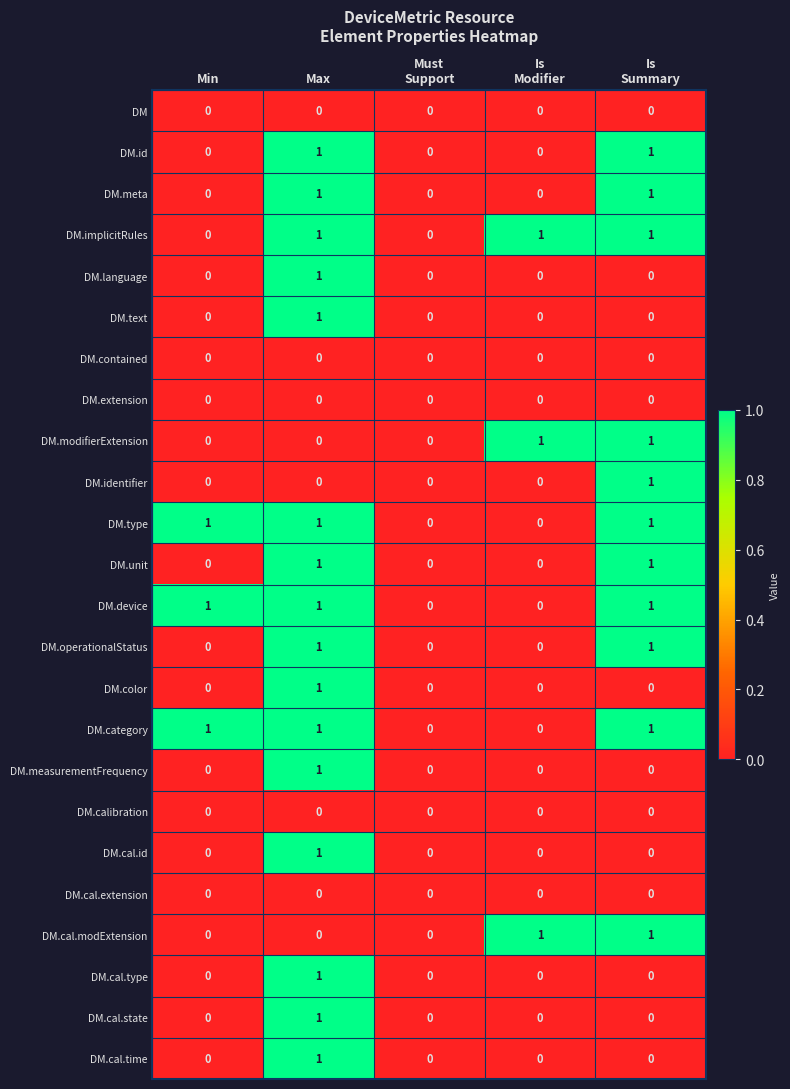

The DM.device series shows 1 at Min. True or false?

True